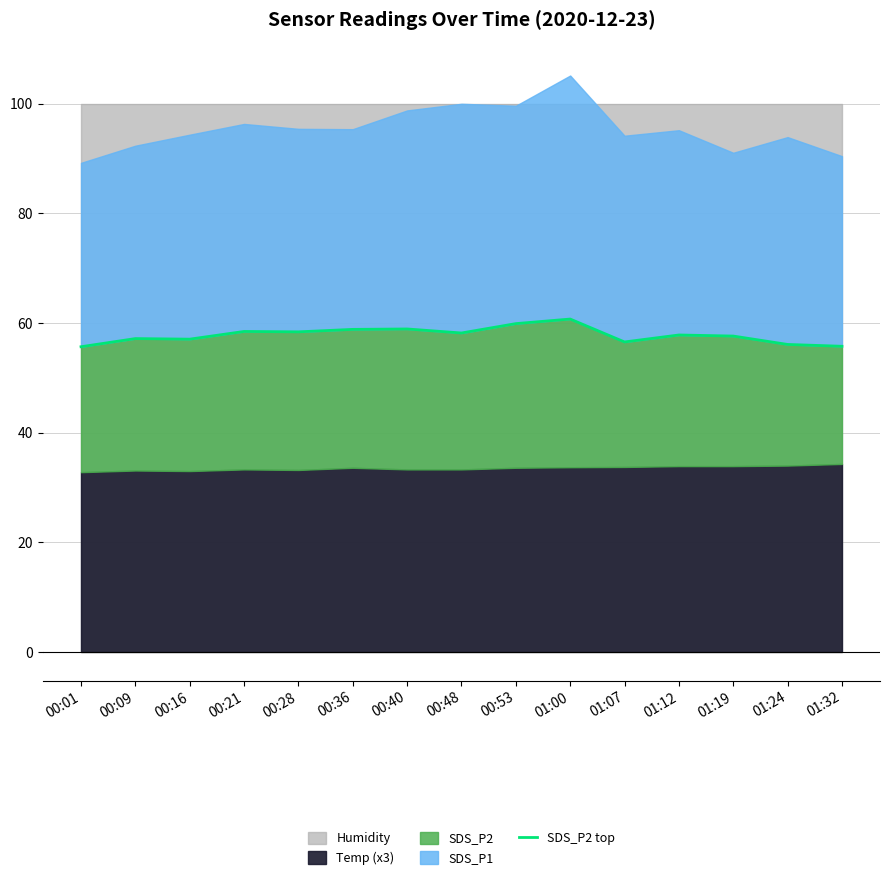

What is the difference between the second highest and second lowest values?

4.1